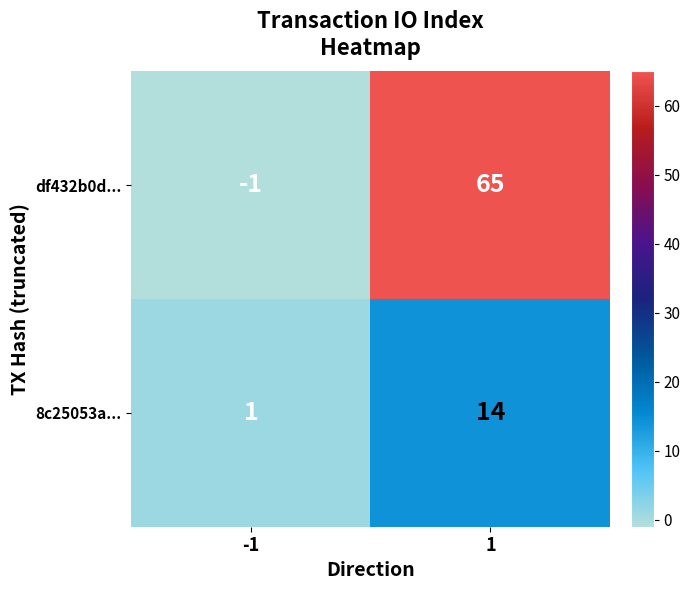

True or false: df432b0d... has a value of 20 at 1.

False